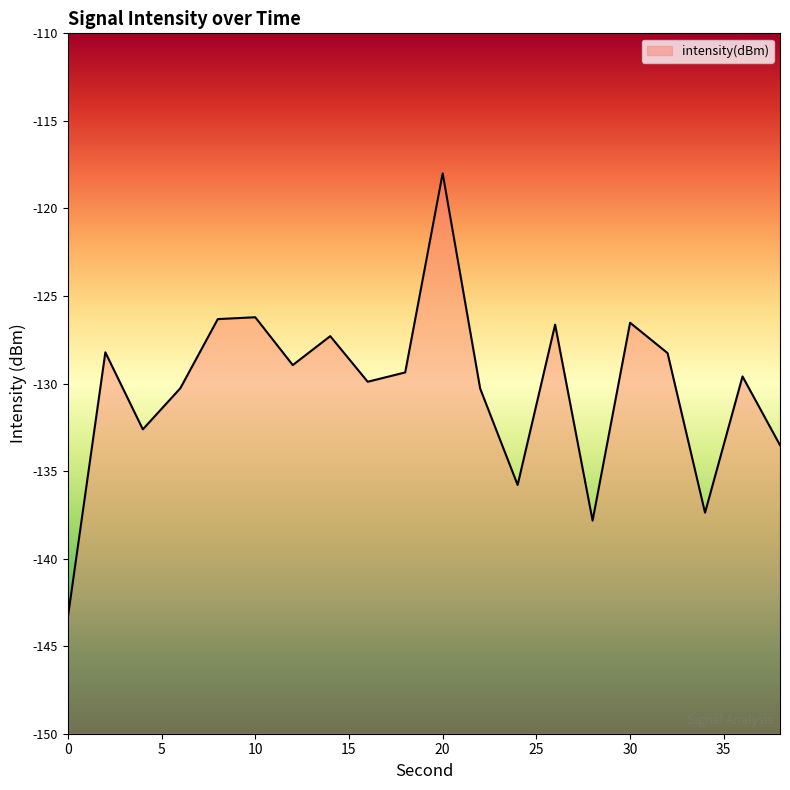

At which label is the value closest to -130?

16